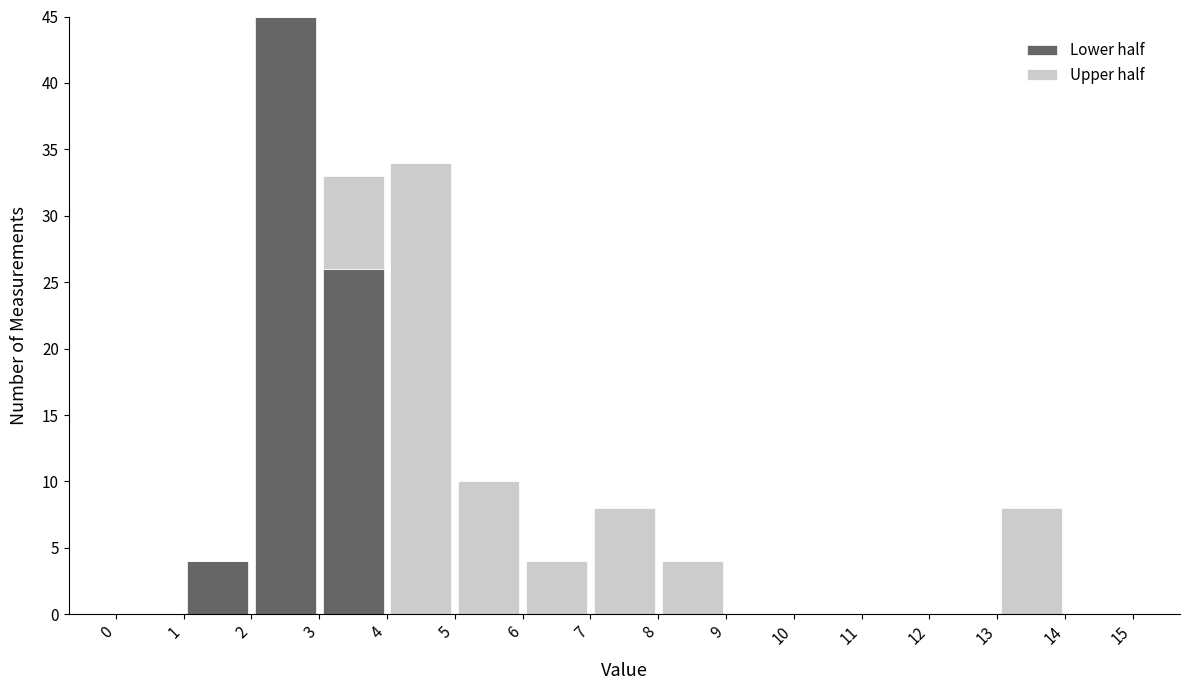

What is the total height of the stacked bar covering 2 to 3 on the x-axis? The values are not printed on the chart, so give them approximately, as read against the axis.

45